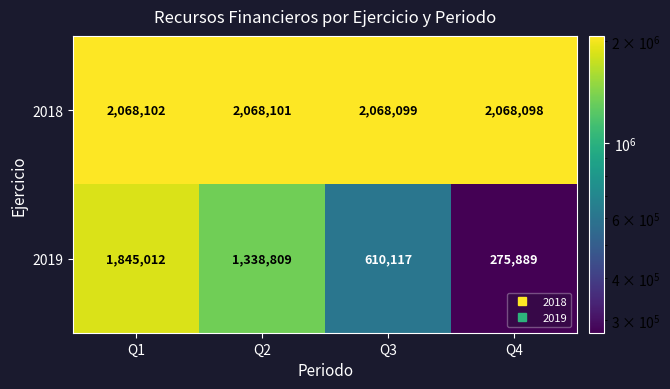

What is the total value across all series at Q3?

2678216